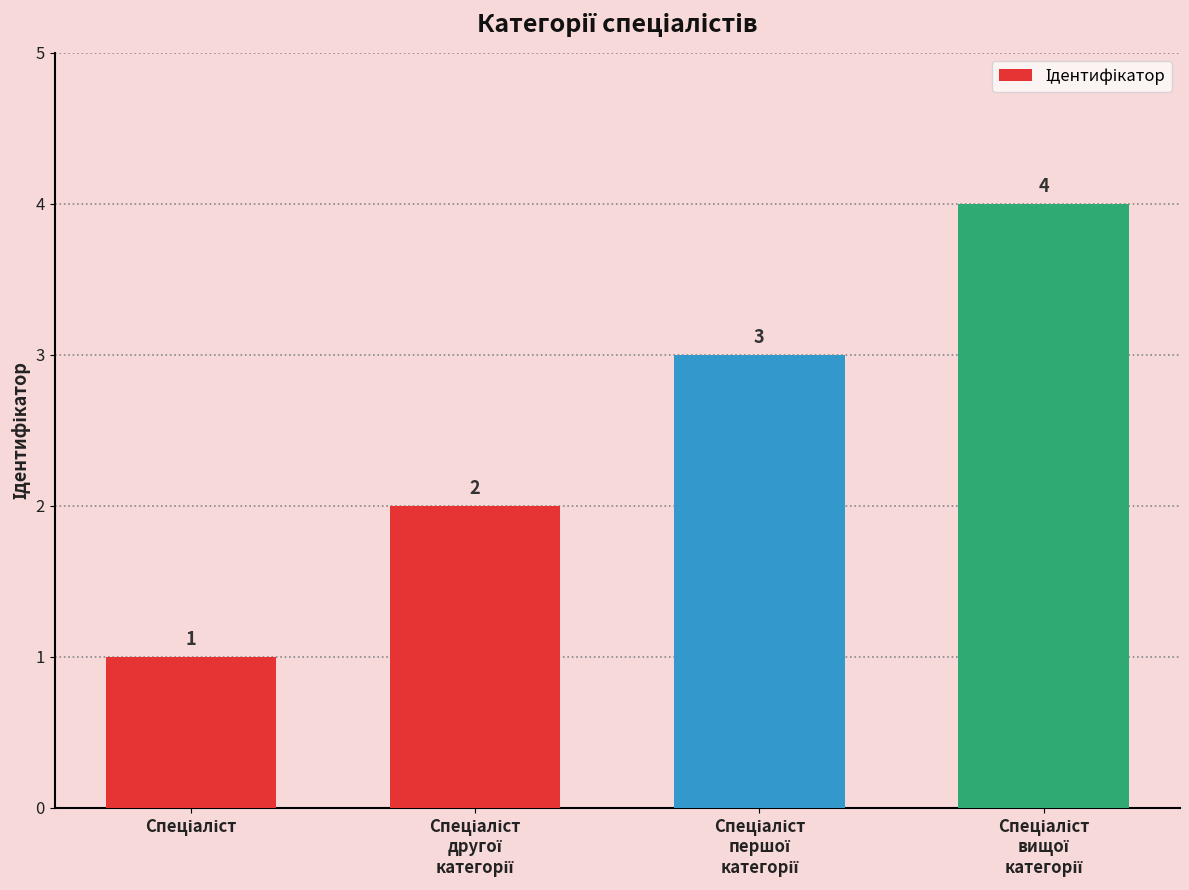

How many values are between 2 and 4?

3